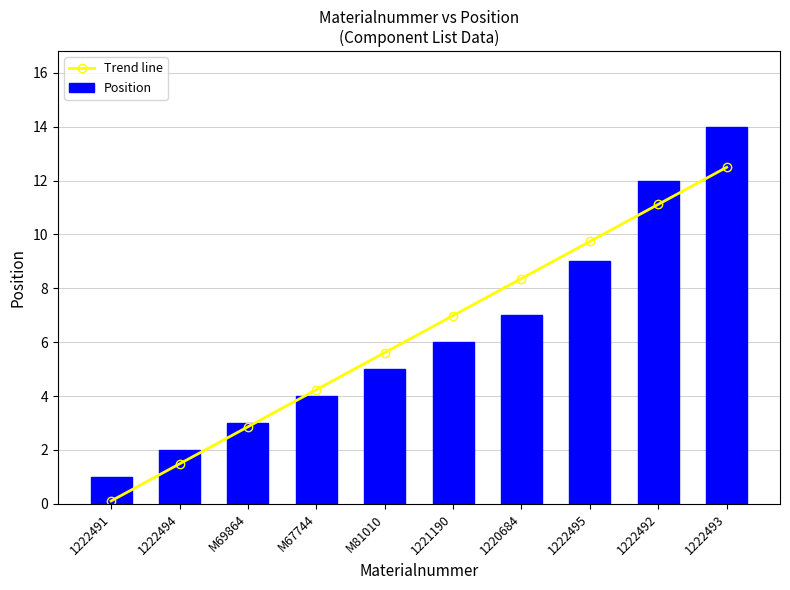

At which category is the sum across all series the highest?

1222493